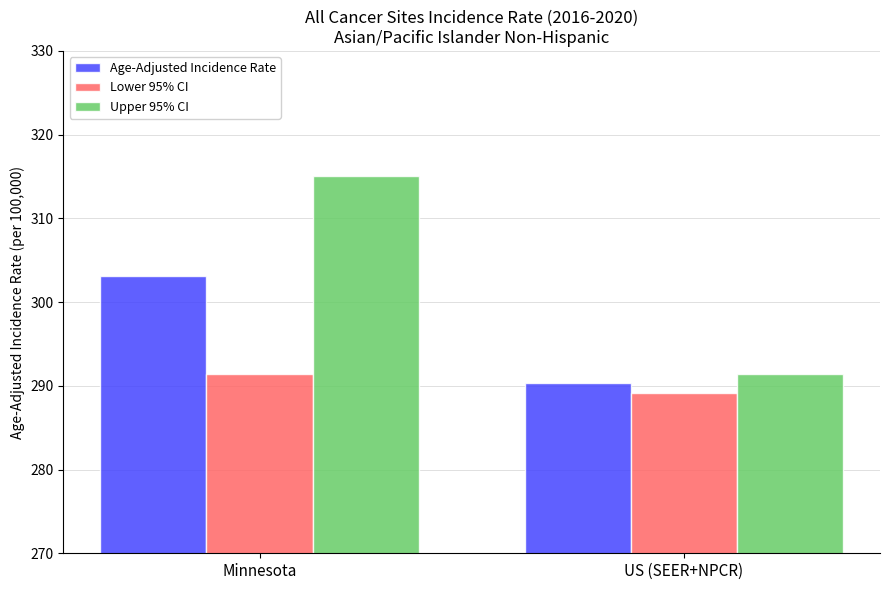

At which label does Upper 95% CI reach its minimum?

US (SEER+NPCR)